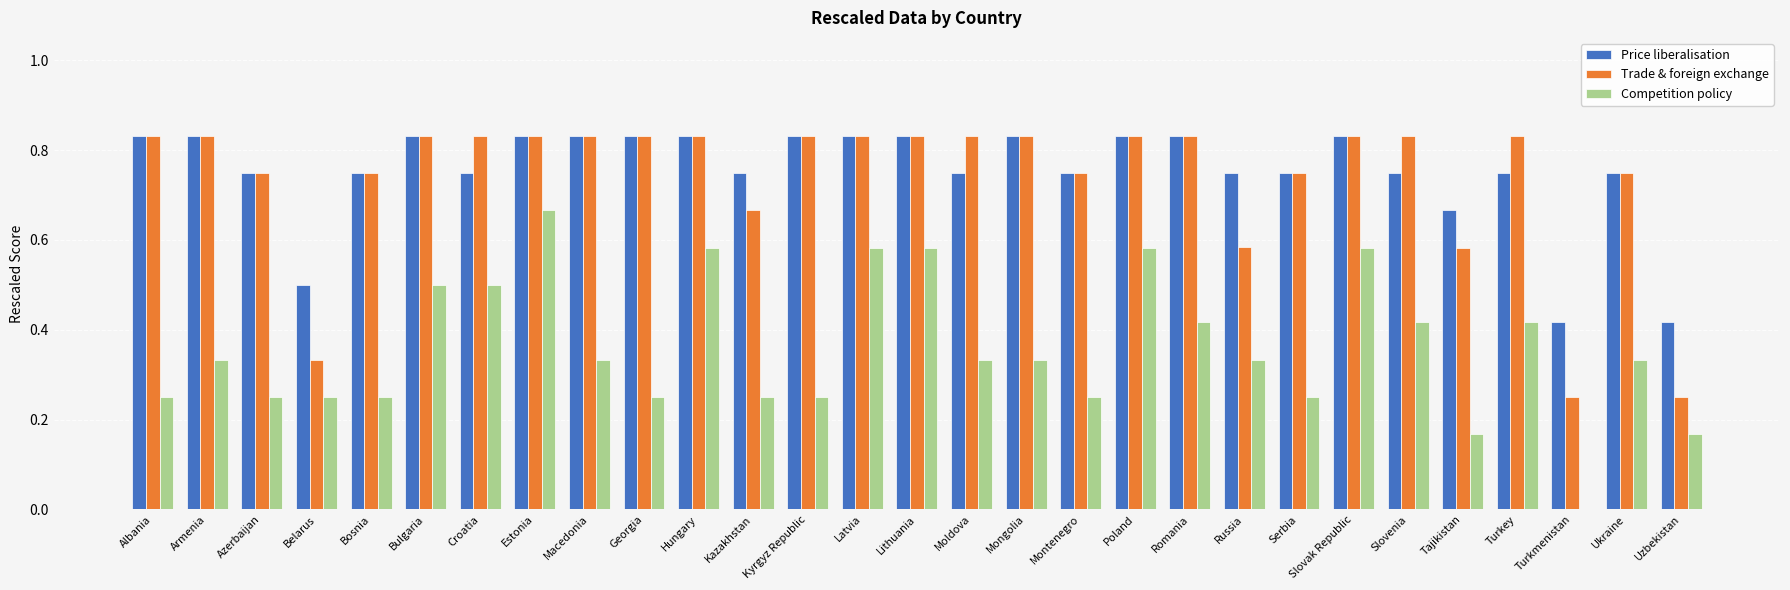

Between Kazakhstan and Poland, which series saw the biggest shift?

Competition policy